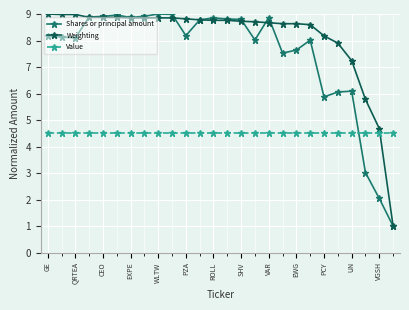

After their last crossing, which series has the higher values: Value or Shares or principal amount?

Value